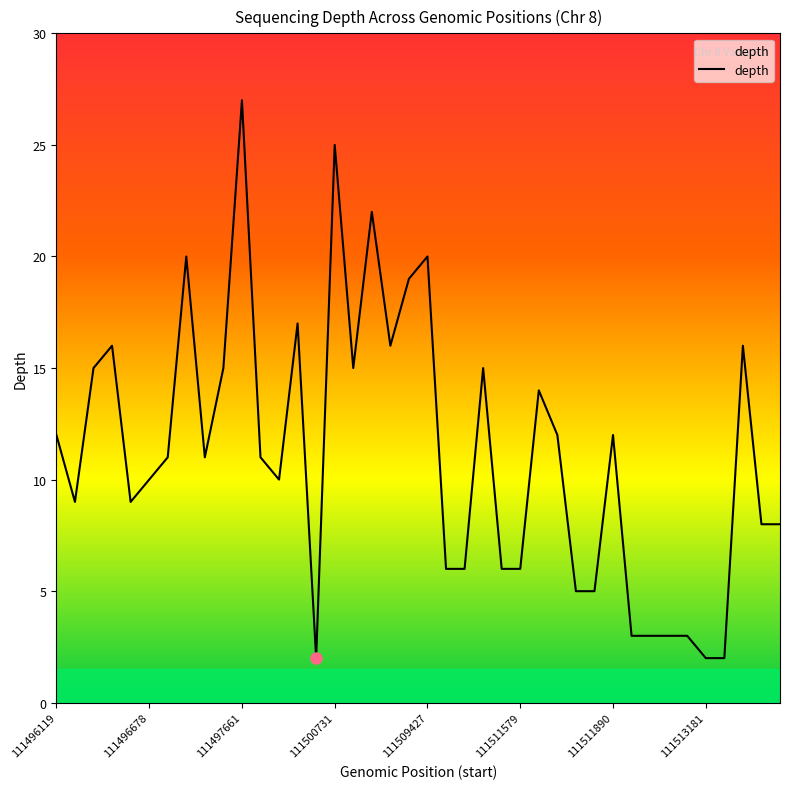

What is the maximum value shown in the chart?

27